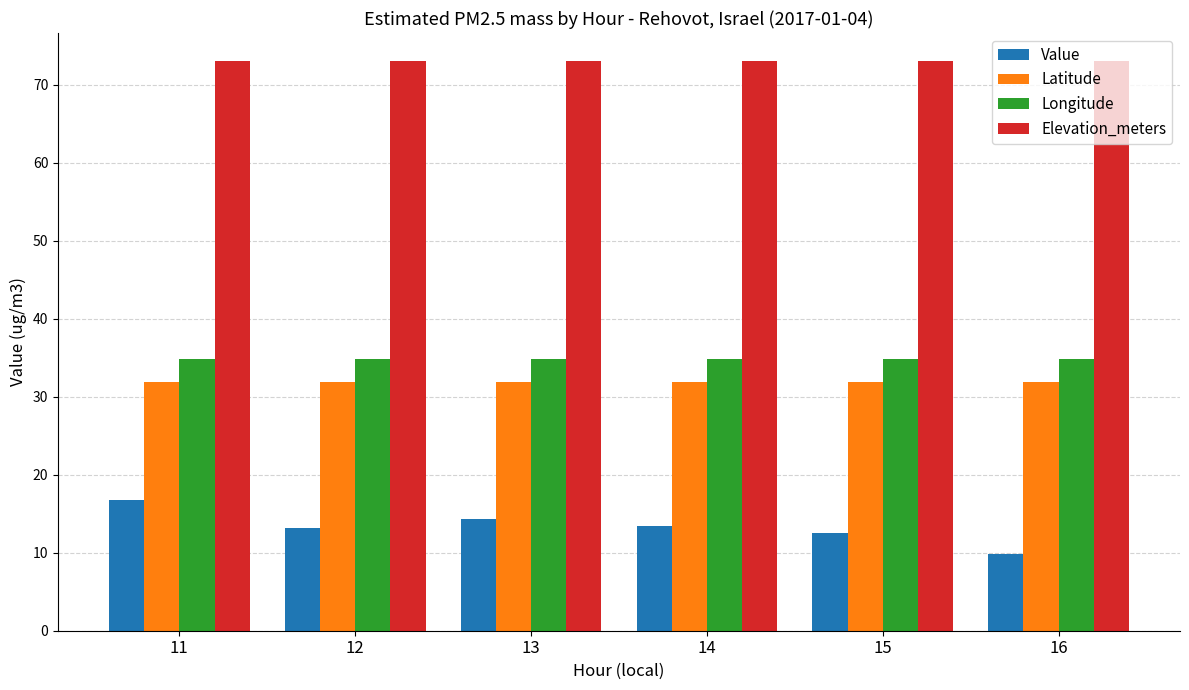

What is the minimum value shown in the chart?

9.8